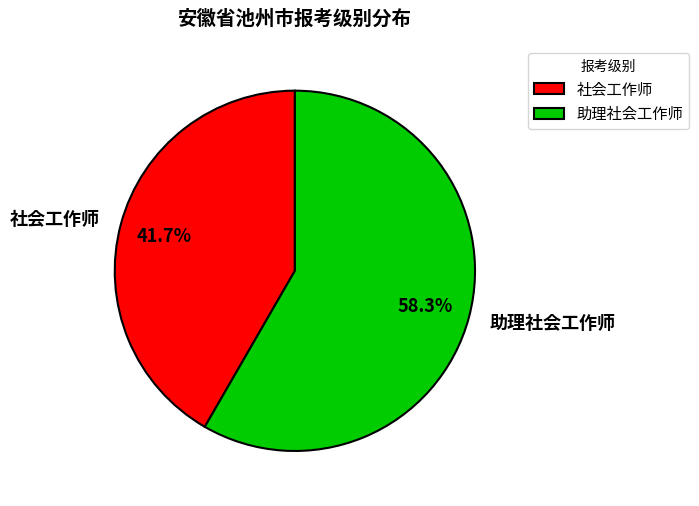

What percentage is the 助理社会工作师 slice, to the nearest percent?

58%